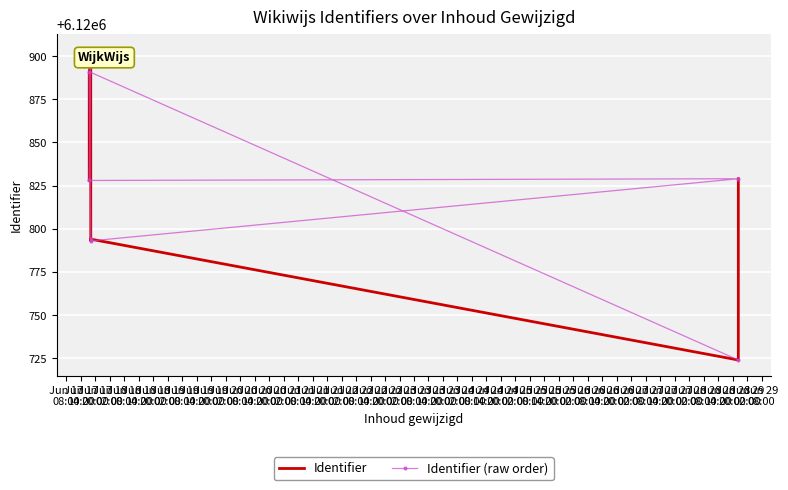

How many data points does each series have?

10